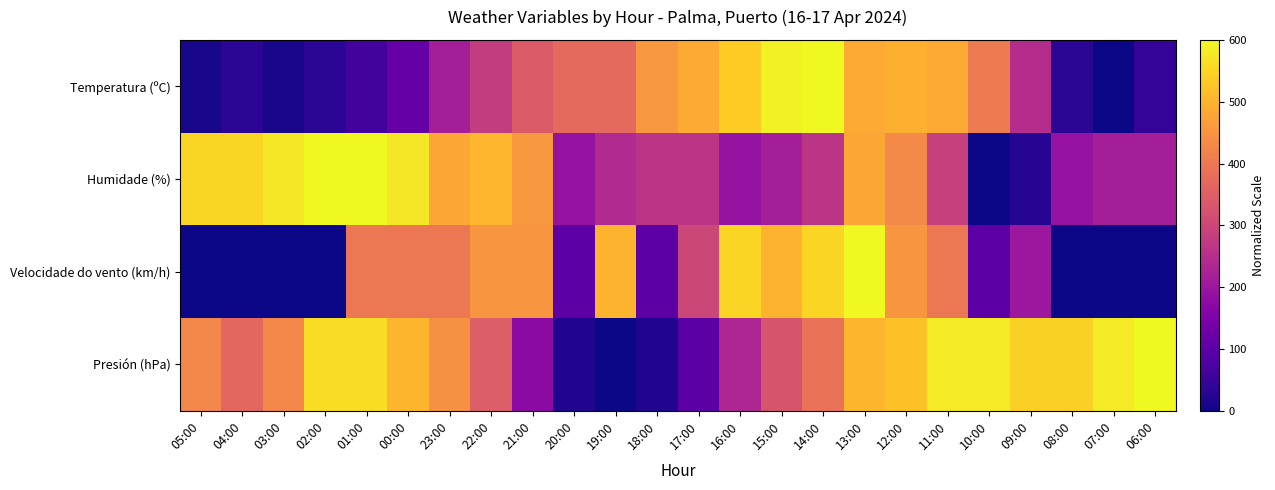

What is the greatest value displayed?

600.0